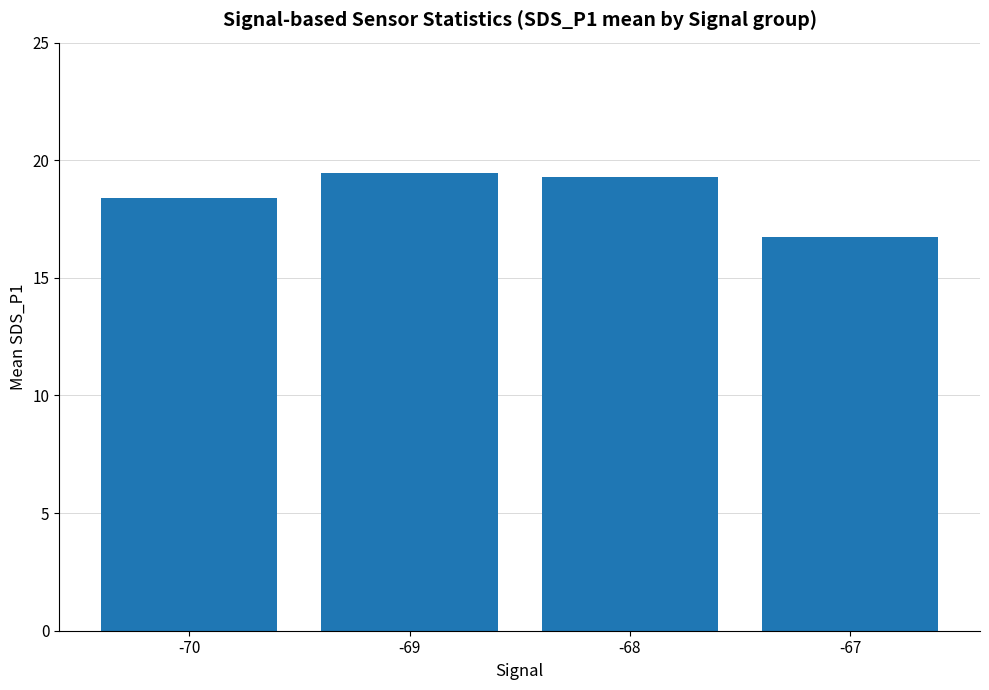

Which has a higher value, -67 or -69?

-69